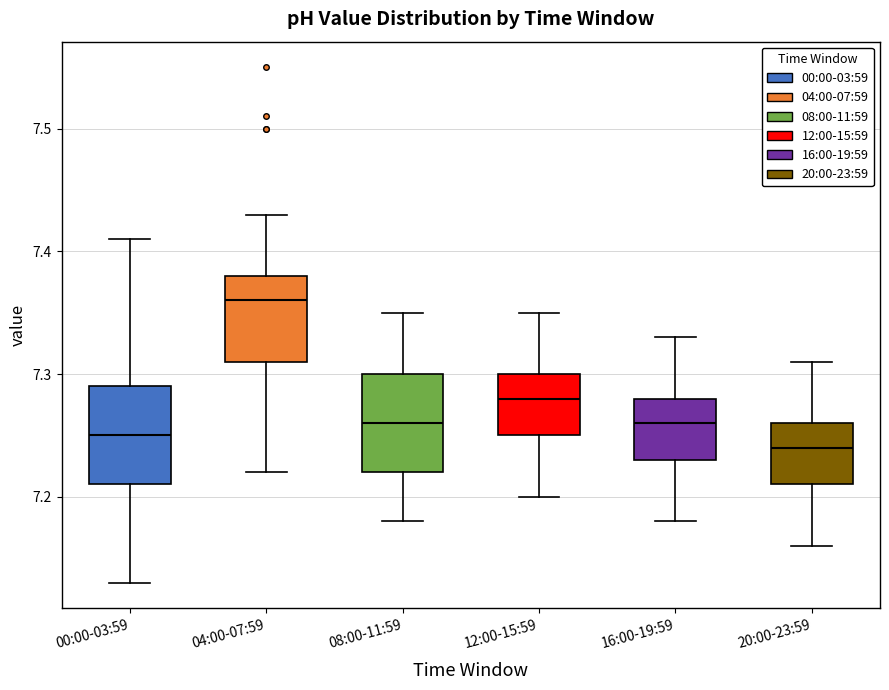

Reading left to right, read every box against the y-axis: the position of its median line, the range the box covers, and the ends of its whiskers. The values are not printed on the chart, so give them approximately, as read against the axis.

00:00-03:59: median 7.25, box 7.21 to 7.29, whiskers 7.13 to 7.41
04:00-07:59: median 7.36, box 7.31 to 7.38, whiskers 7.22 to 7.43
08:00-11:59: median 7.26, box 7.22 to 7.30, whiskers 7.18 to 7.35
12:00-15:59: median 7.28, box 7.25 to 7.30, whiskers 7.20 to 7.35
16:00-19:59: median 7.26, box 7.23 to 7.28, whiskers 7.18 to 7.33
20:00-23:59: median 7.24, box 7.21 to 7.26, whiskers 7.16 to 7.31